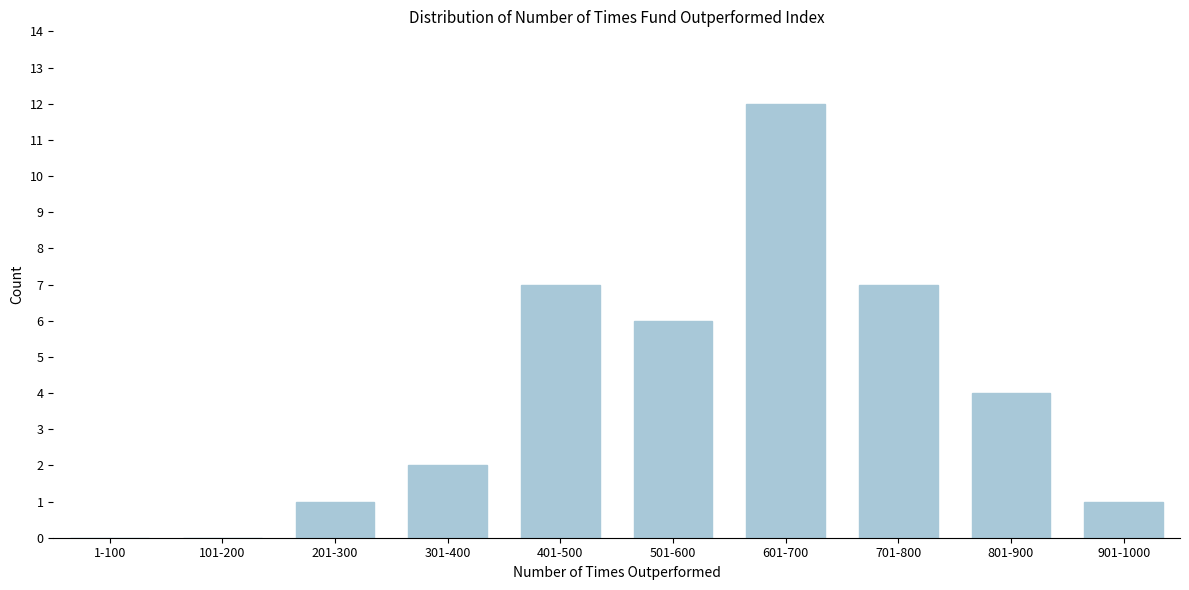

Reading right to left, extract all data points from this chart.

901-1000=1	801-900=4	701-800=7	601-700=12	501-600=6	401-500=7	301-400=2	201-300=1	101-200=0	1-100=0